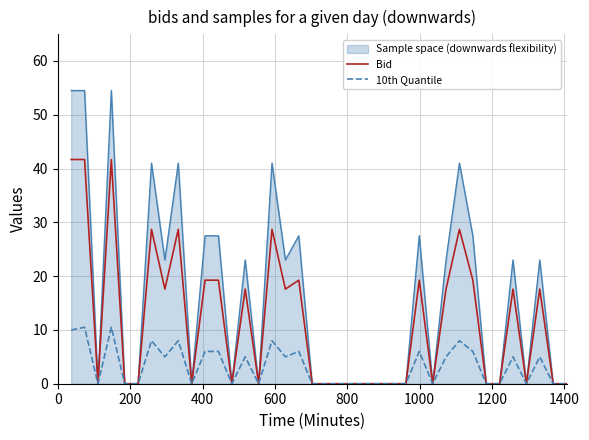

Which series has the largest total across all categories?

Sample space (downwards flexibility)